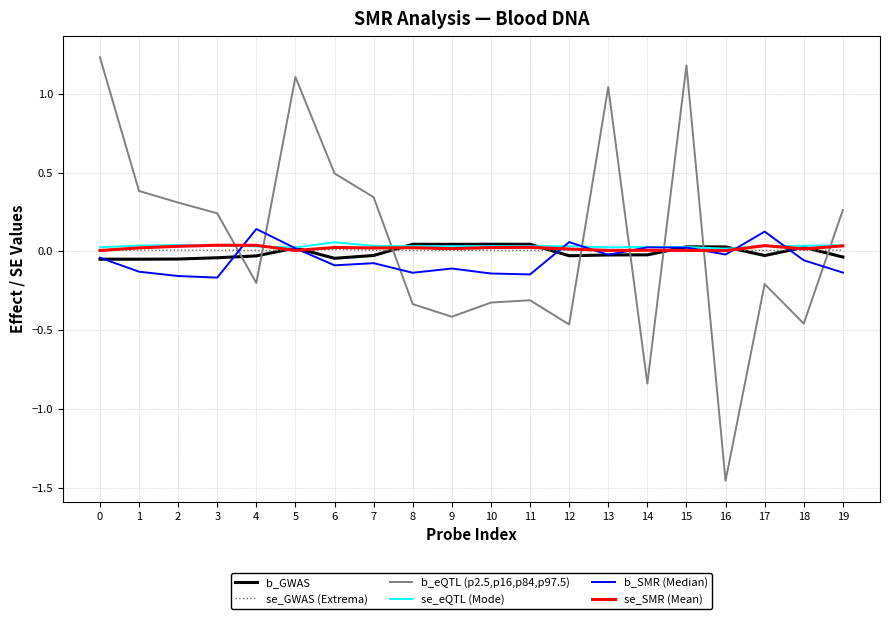

At which category does the chart reach its minimum across all series?

16